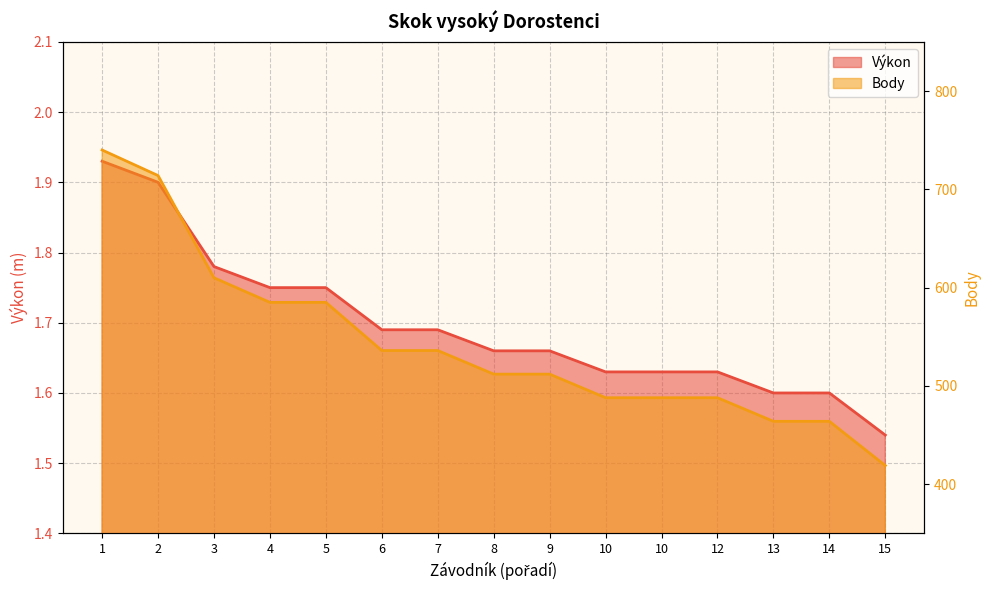

What is the value of the Body point at the 15th from the left?

419.0